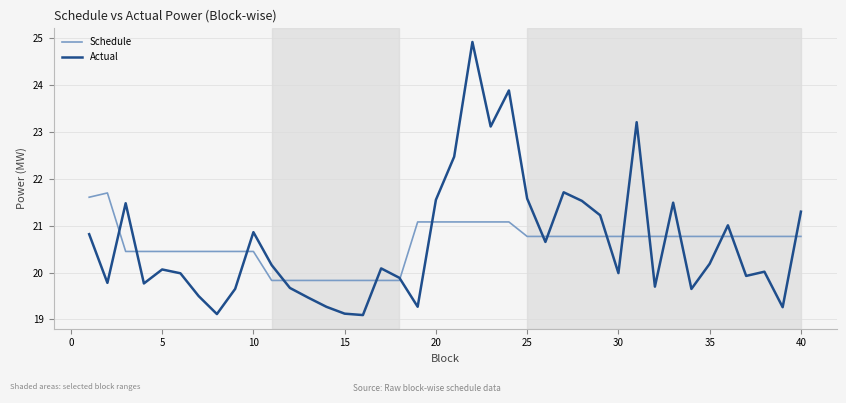

How many lines are shown in the chart?

2